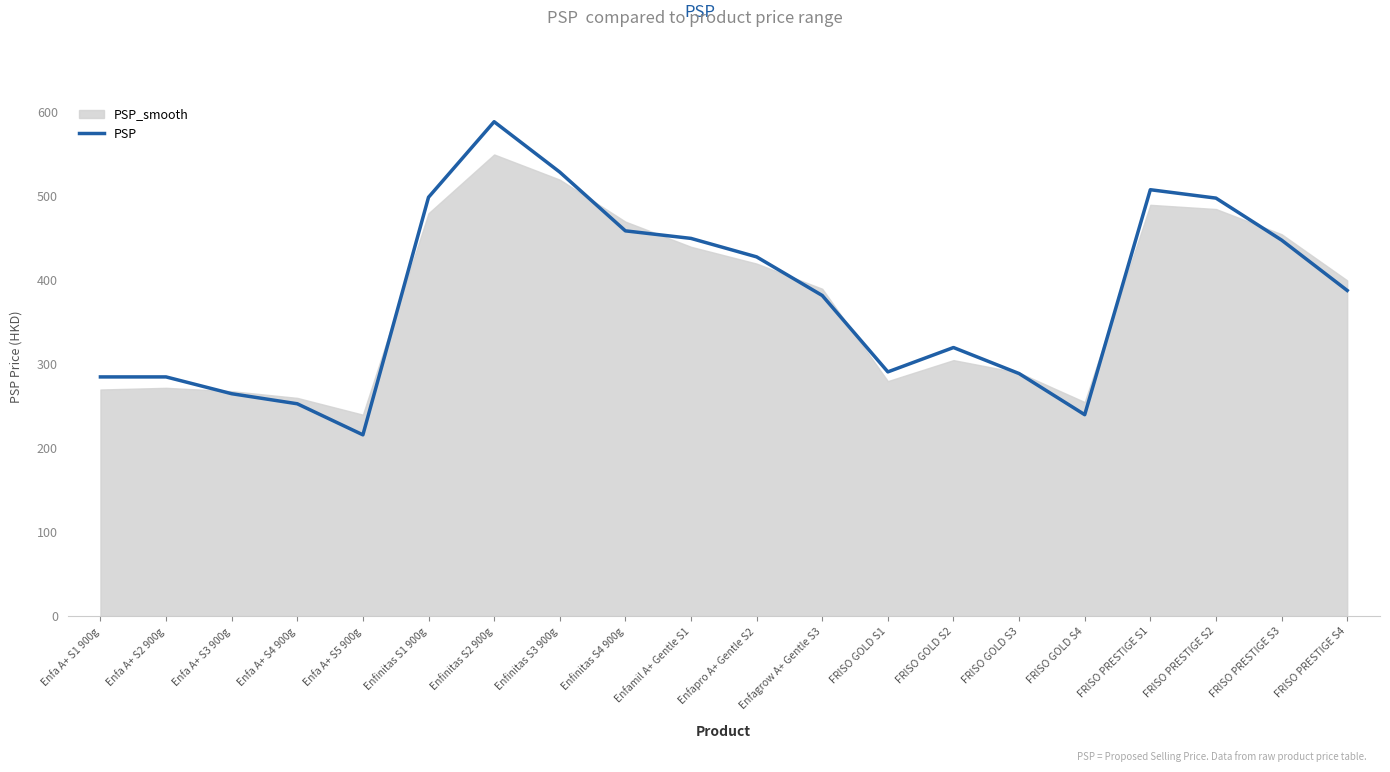

Is it true that the value at FRISO PRESTIGE S4 is 388?

True